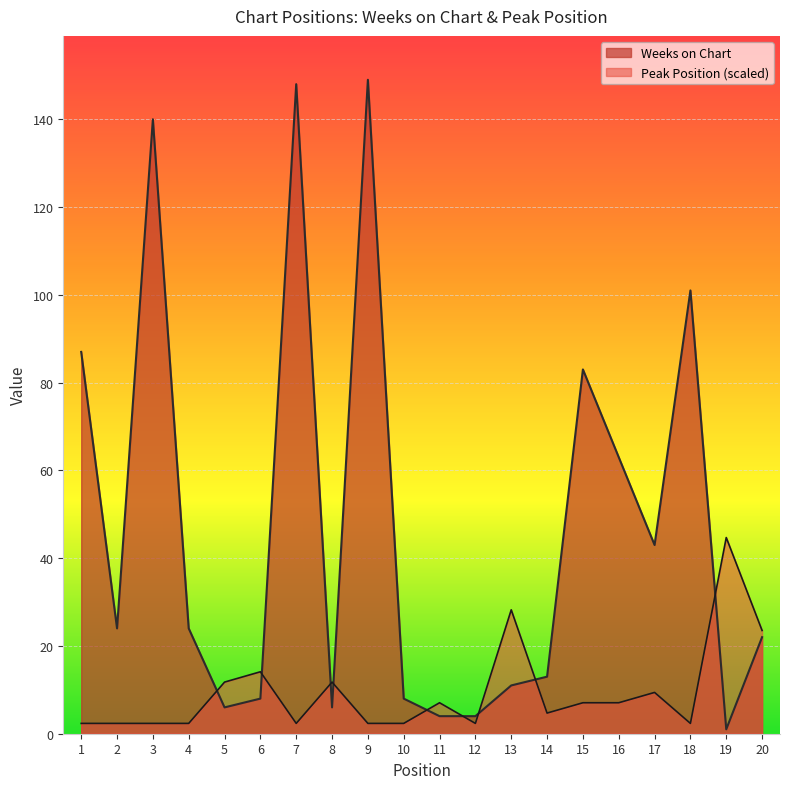

The value of Peak Position at 2 is 3.3. True or false?

False